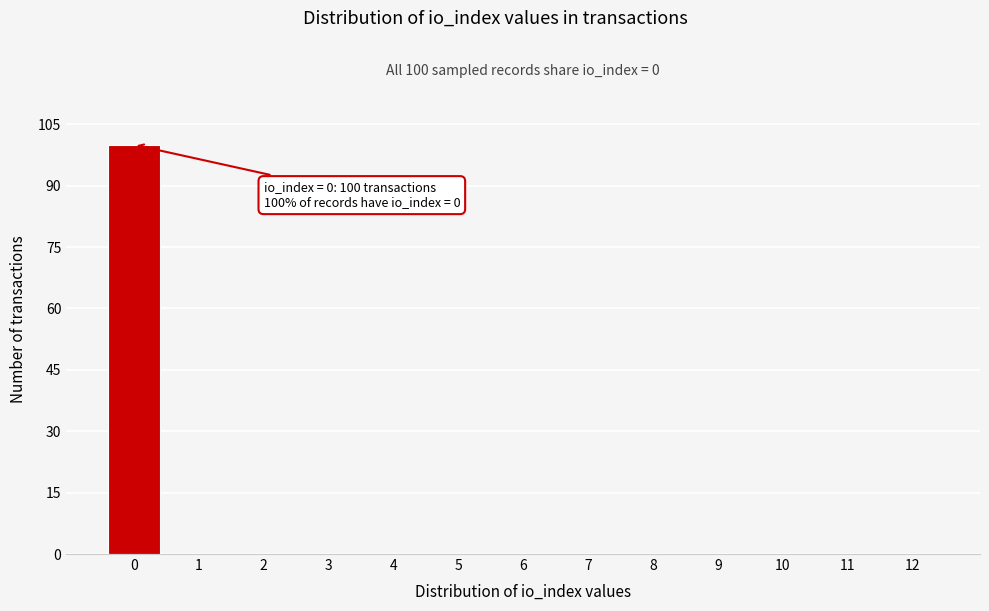

Reading left to right, transcribe all the data shown in this chart.

0=100	1=0	2=0	3=0	4=0	5=0	6=0	7=0	8=0	9=0	10=0	11=0	12=0